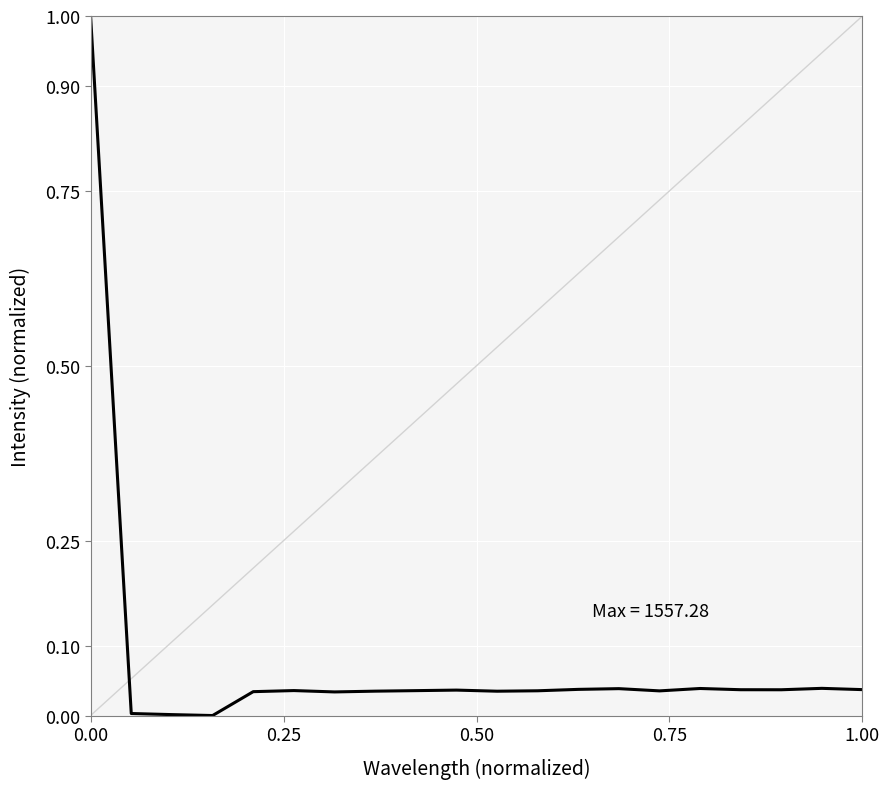

What is the difference between the maximum and minimum values?

1.0